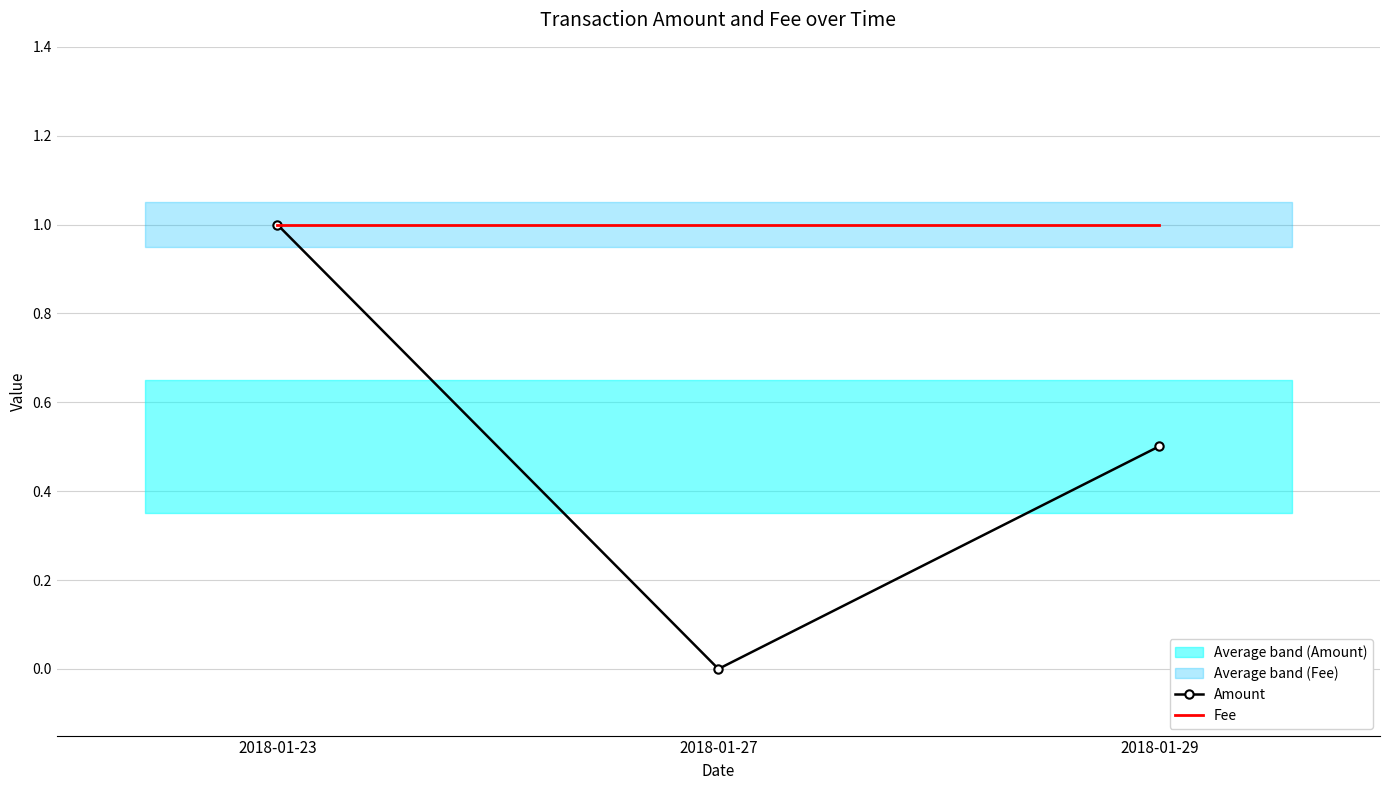

At 2018-01-29, list the series in order from smallest to largest.

Amount, Fee